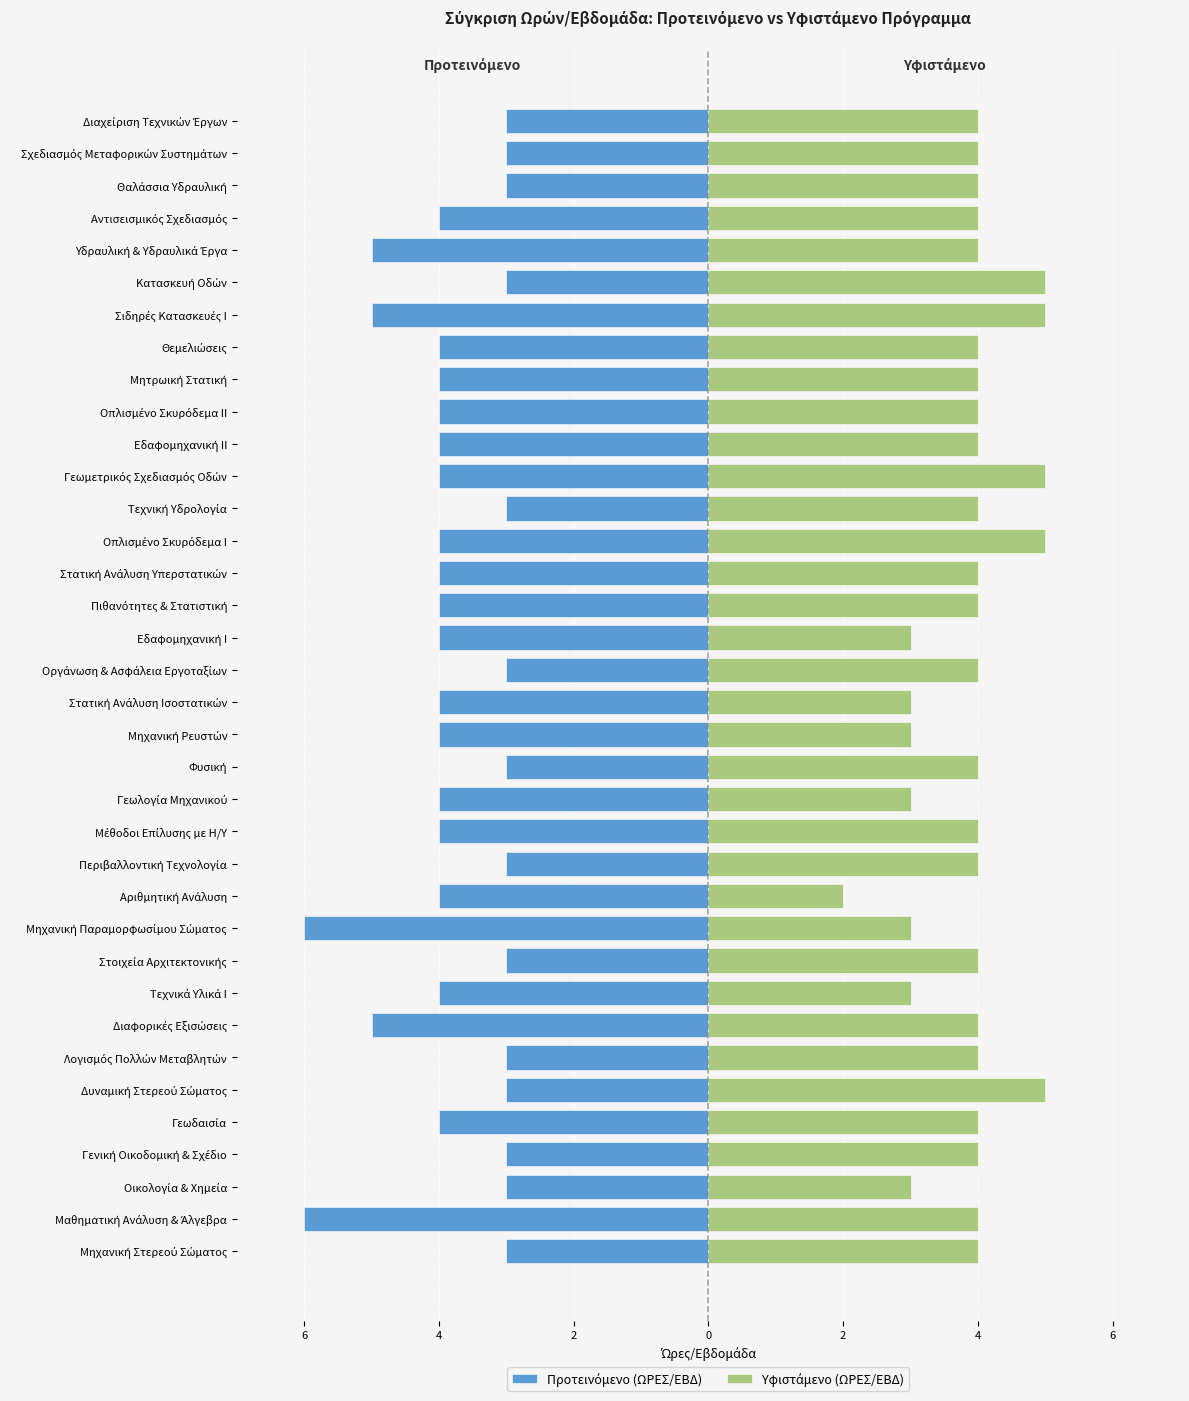

Which series changed the most between Πιθανότητες & Στατιστική and Υδραυλική & Υδραυλικά Έργα?

Προτεινόμενο (ΩΡΕΣ/ΕΒΔ)